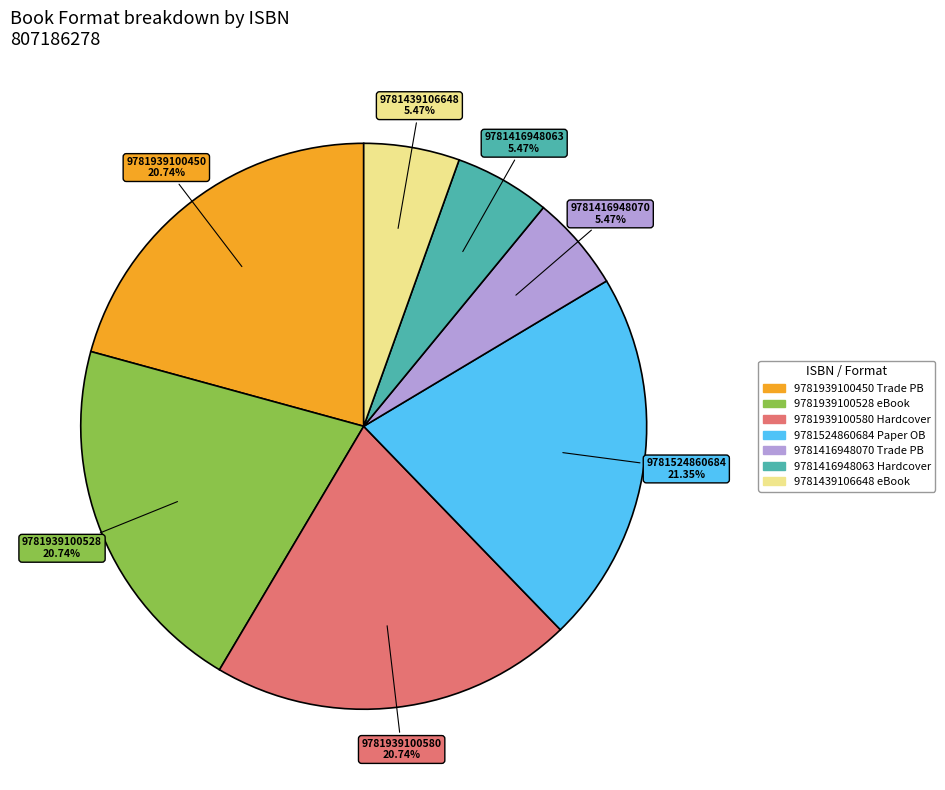

Is it true that 9781939100580 is 10% of the pie?

False